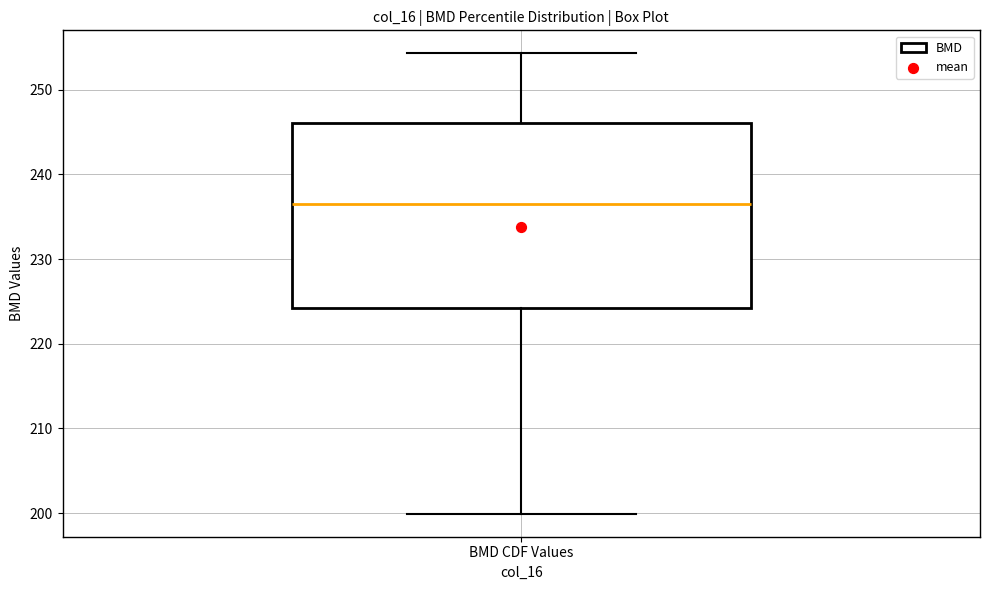

Transcribe this box plot: give where the median line is, the range the box spans, and where the two whiskers end, as read against the y-axis. The values are not printed on the chart, so give them approximately, as read against the axis.

median 236, box 224 to 246, whiskers 200 to 254